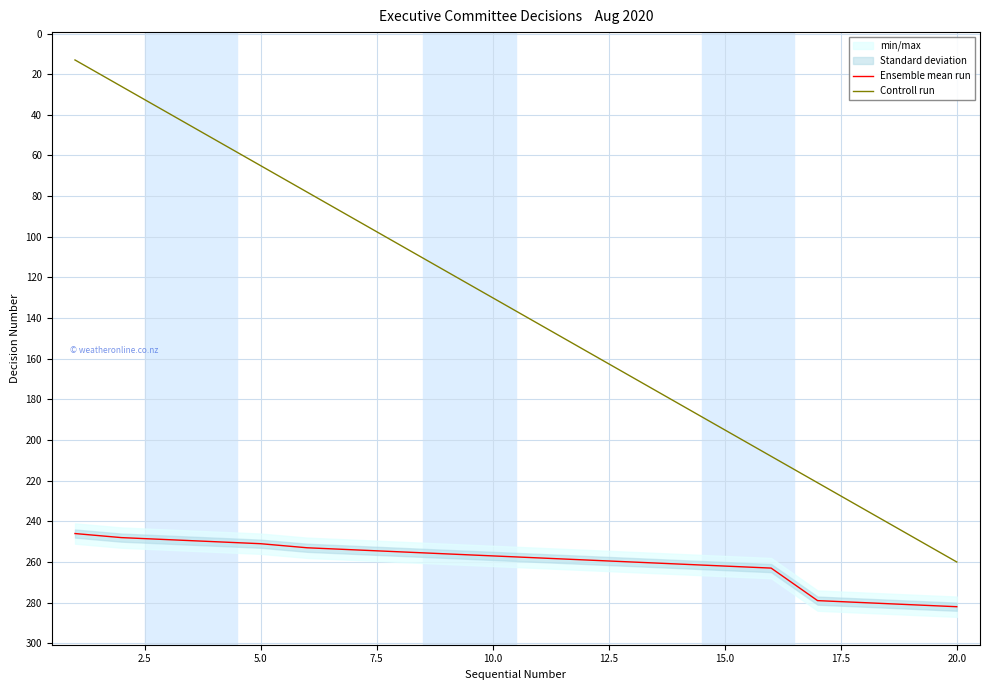

True or false: Controll run and Ensemble mean run cross at least once.

False